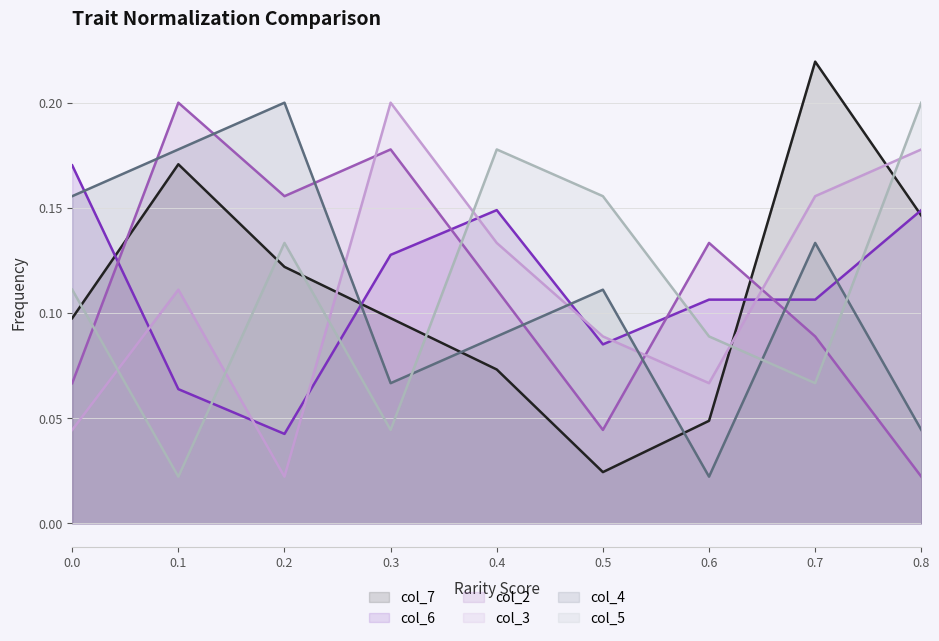

Reading left to right, extract all data points from this chart.

col_7: 0.1	0.2	0.1	0.1	0.1	0.0	0.0	0.2	0.1
col_6: 0.2	0.1	0.0	0.1	0.1	0.1	0.1	0.1	0.1
col_2: 0.1	0.2	0.2	0.2	0.1	0.0	0.1	0.1	0.0
col_3: 0.0	0.1	0.0	0.2	0.1	0.1	0.1	0.2	0.2
col_4: 0.2	0.2	0.2	0.1	0.1	0.1	0.0	0.1	0.0
col_5: 0.1	0.0	0.1	0.0	0.2	0.2	0.1	0.1	0.2